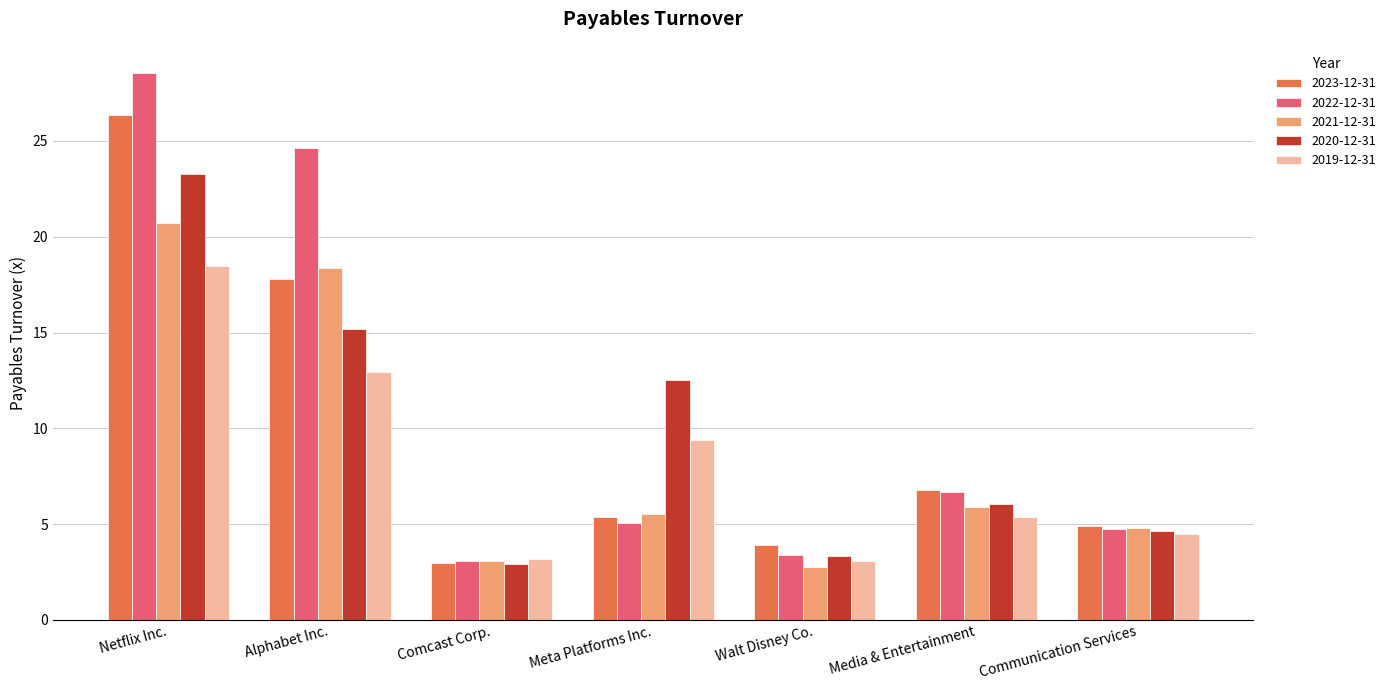

What is the label of the 7th bar from the right?

Netflix Inc.